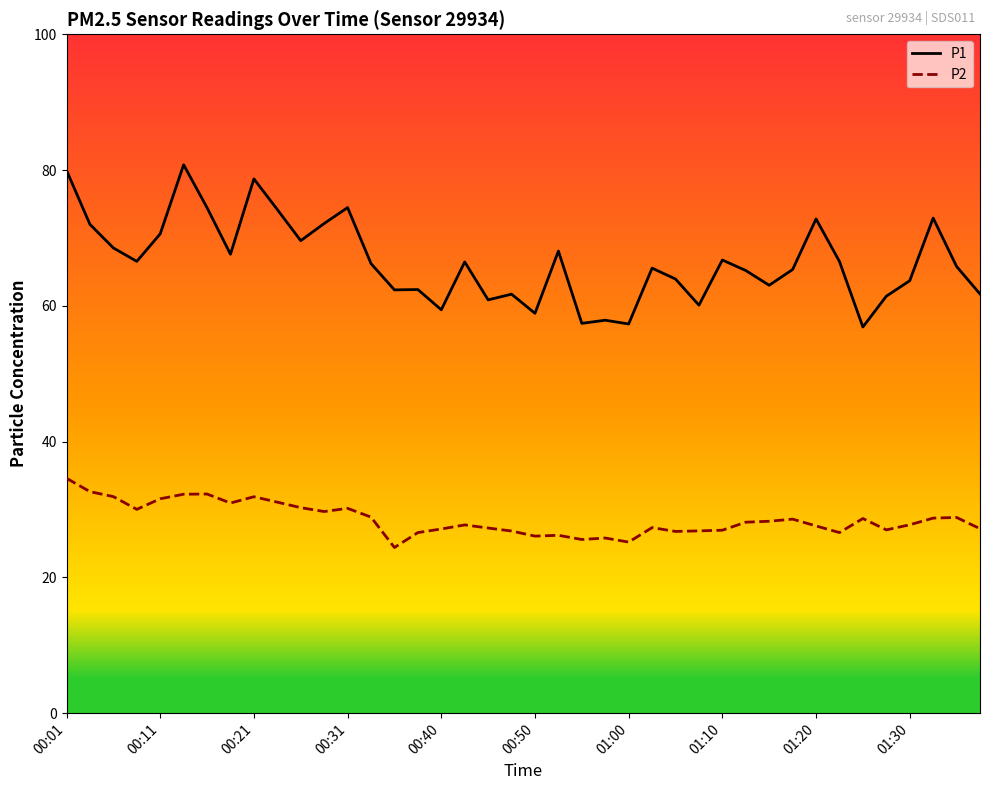

Which series has the widest spread of values?

P1